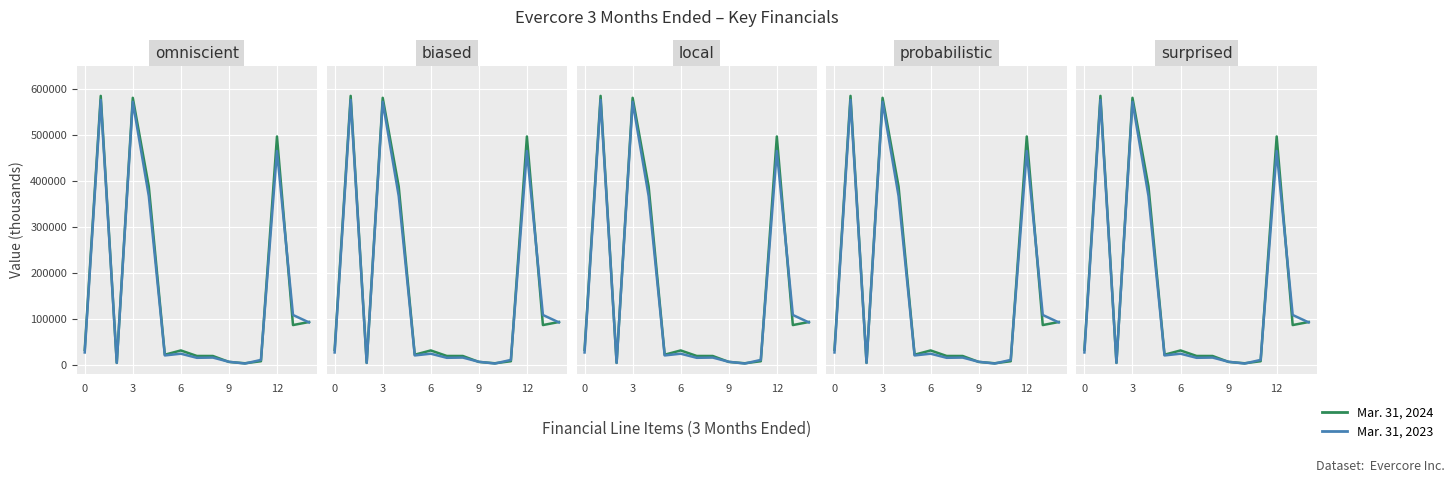

How many lines are shown in the chart?

2